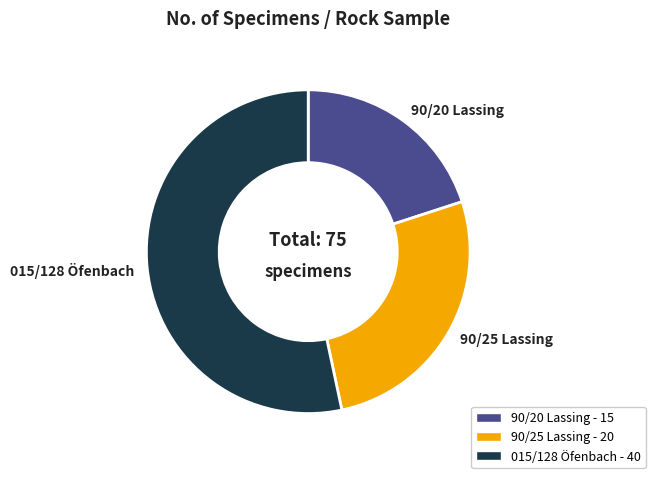

Rank the categories by value from highest to lowest.

015/128 Öfenbach, 90/25 Lassing, 90/20 Lassing